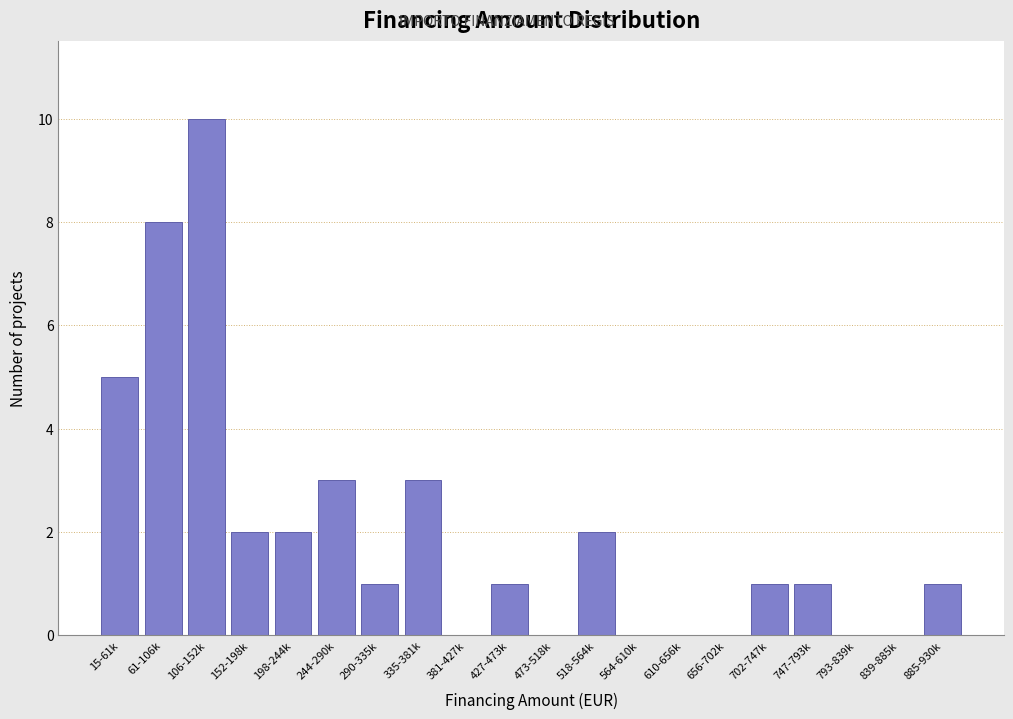

What is the maximum value shown in the chart?

10